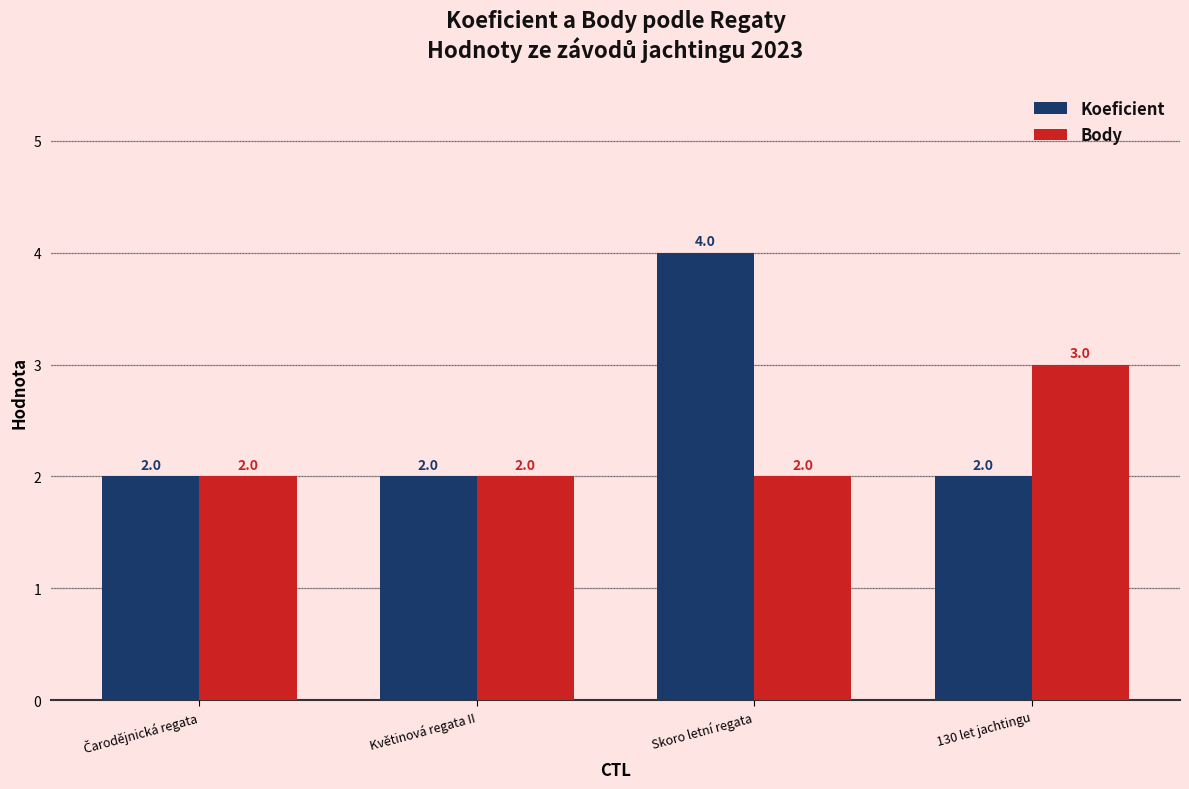

What is the total value across all series at Květinová regata II?

4